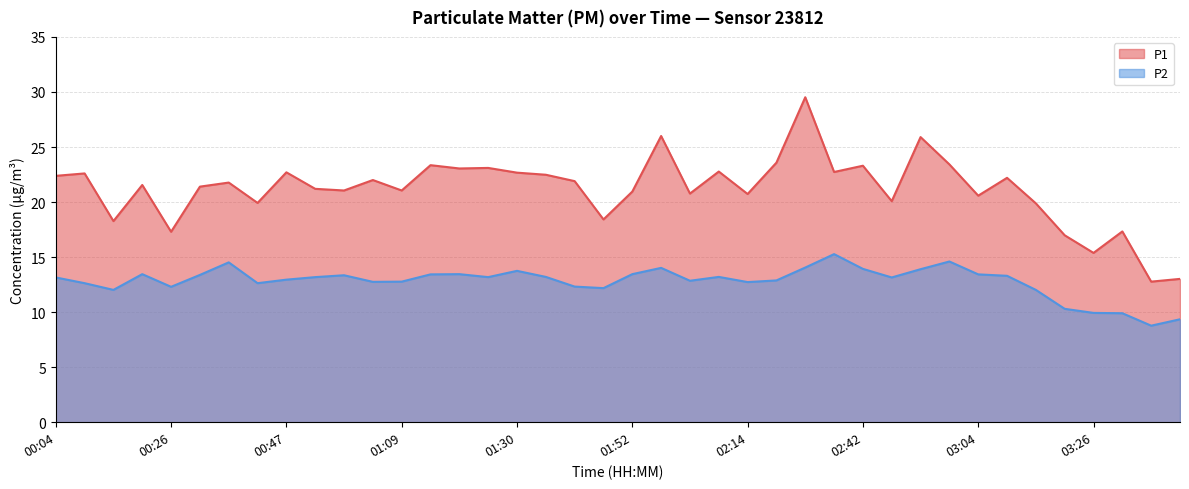

The value of P1 at 02:25 is 13.1. True or false?

False